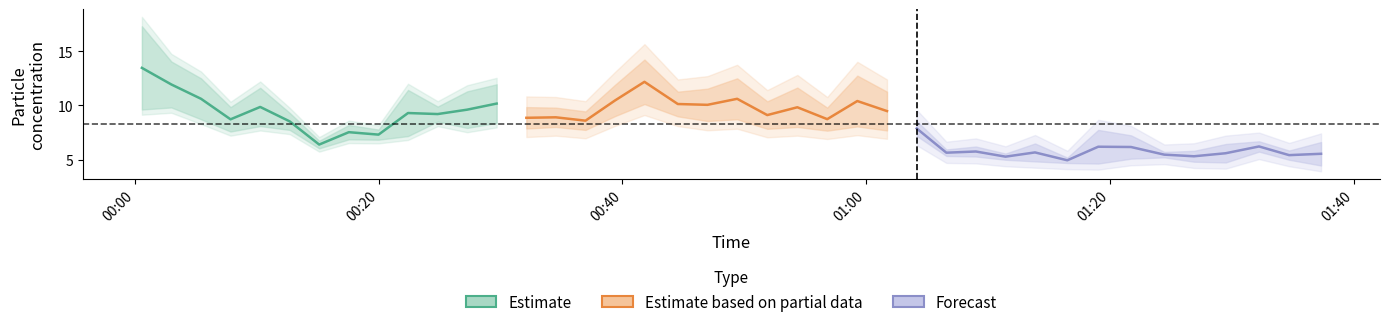

At which category is the sum across all series the highest?

2022/10/20 00:00:36